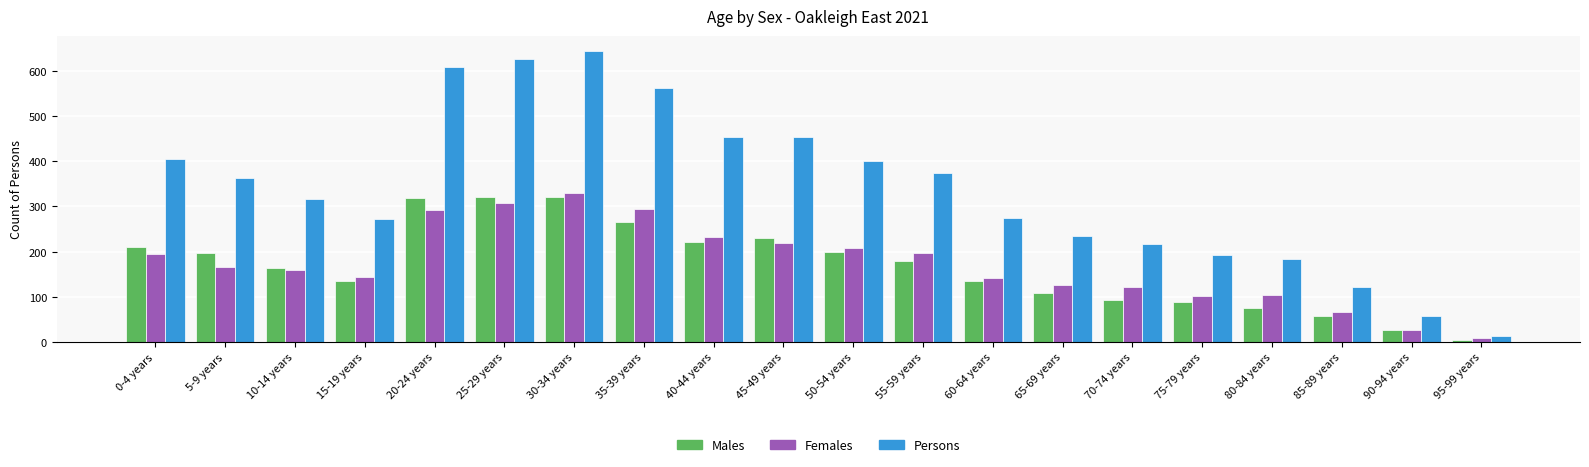

What is the average value of the Persons series?

339